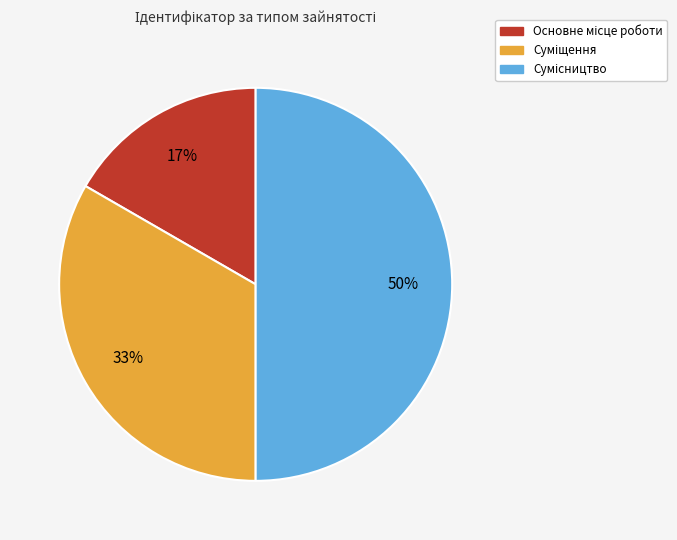

To the nearest percent, what is the difference between the largest and smallest slice percentages?

33%